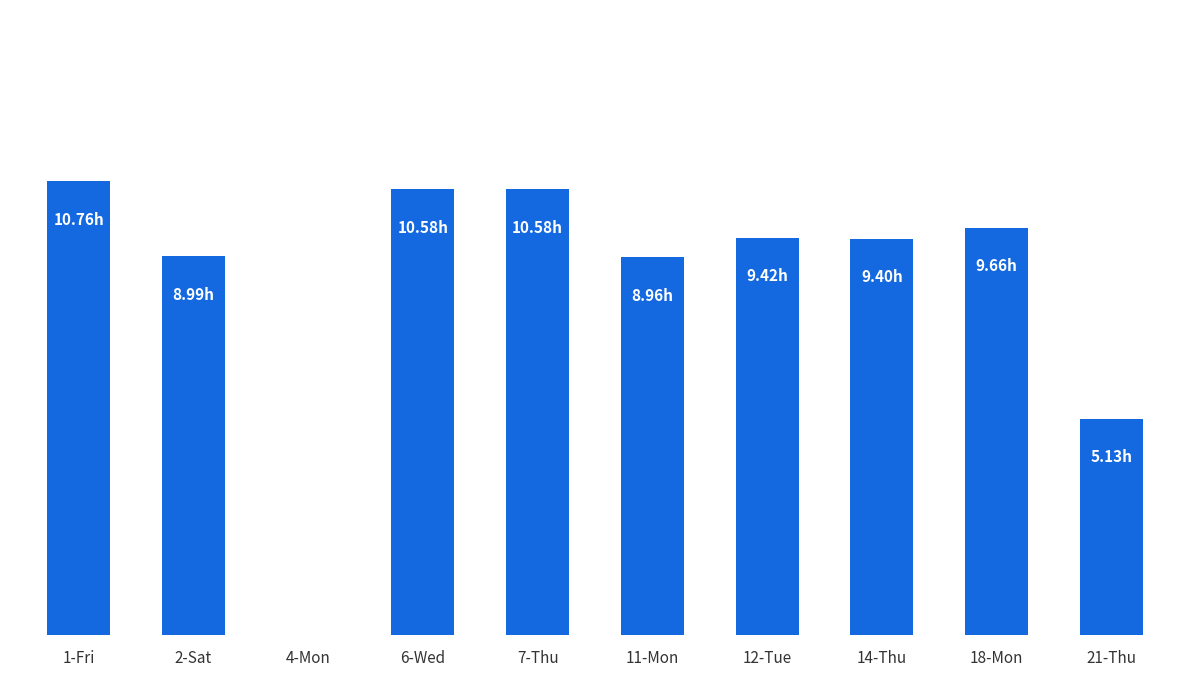

Is it true that the value at 4-Mon is -6.7?

False